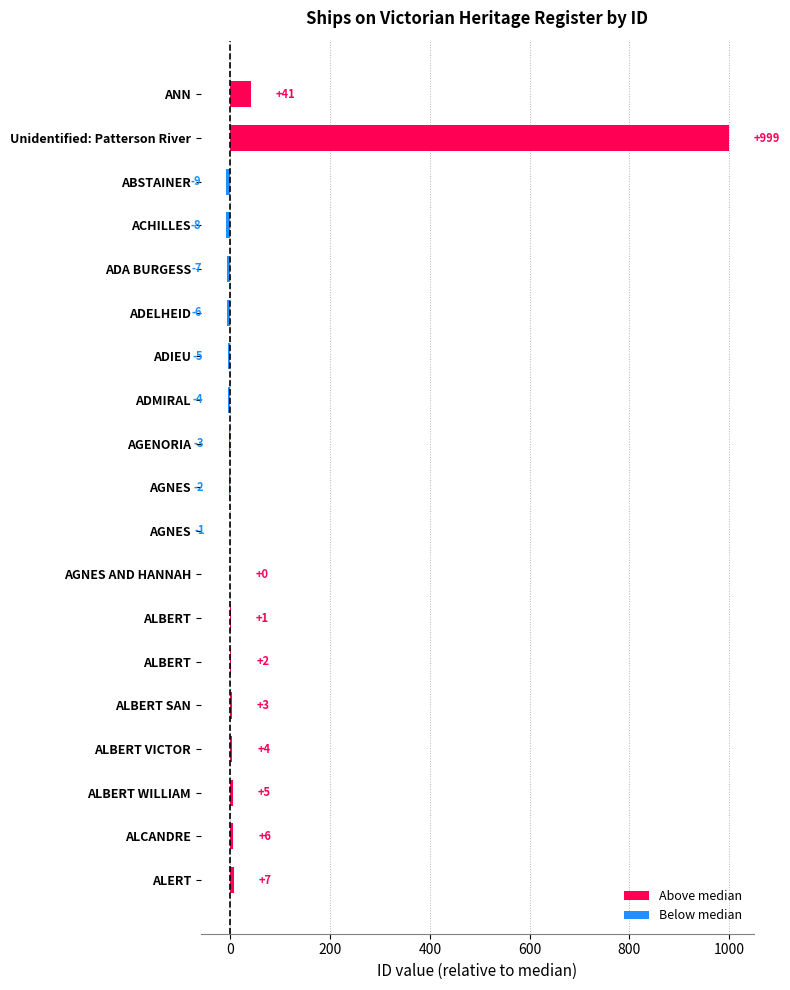

How many distinct data groups are displayed?

1